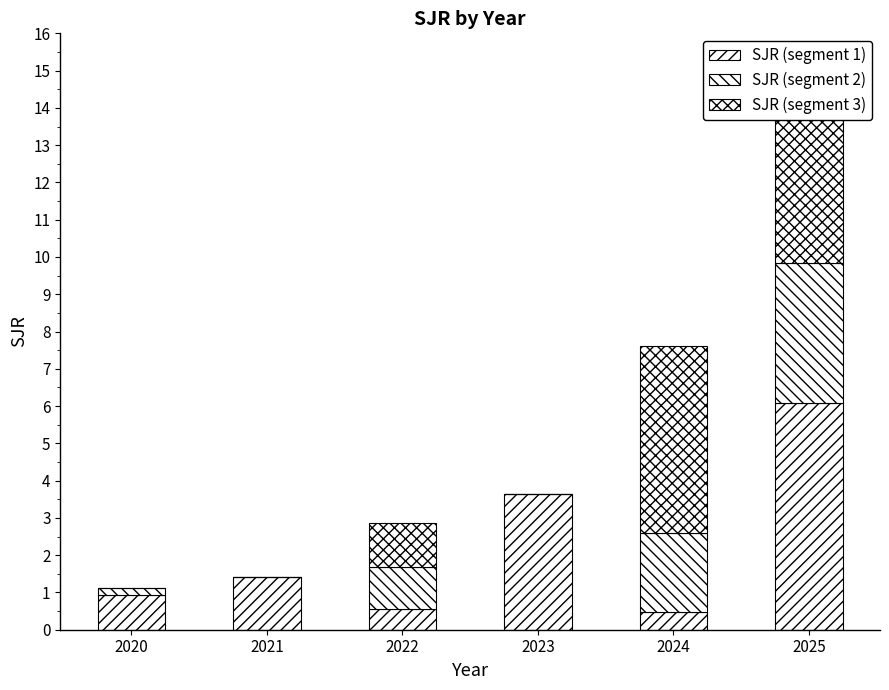

At which category is the sum across all series the highest?

2025